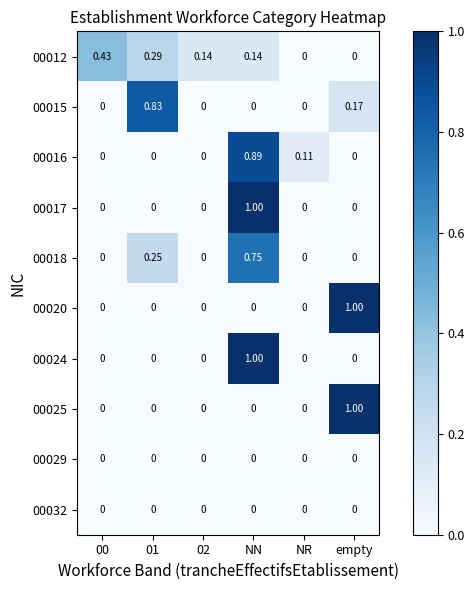

How many data points does each series have?

6